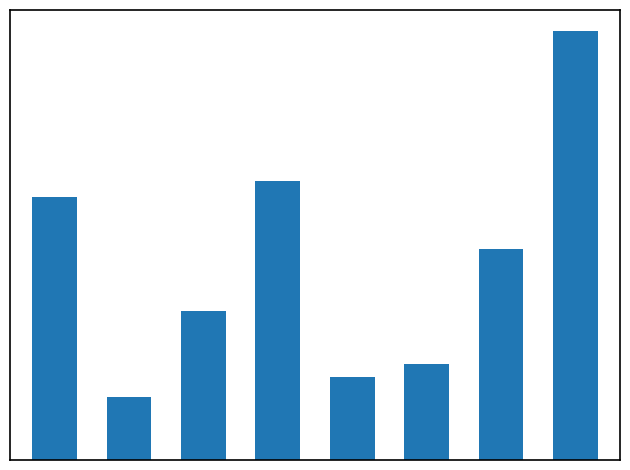

What is the average value?

111.5